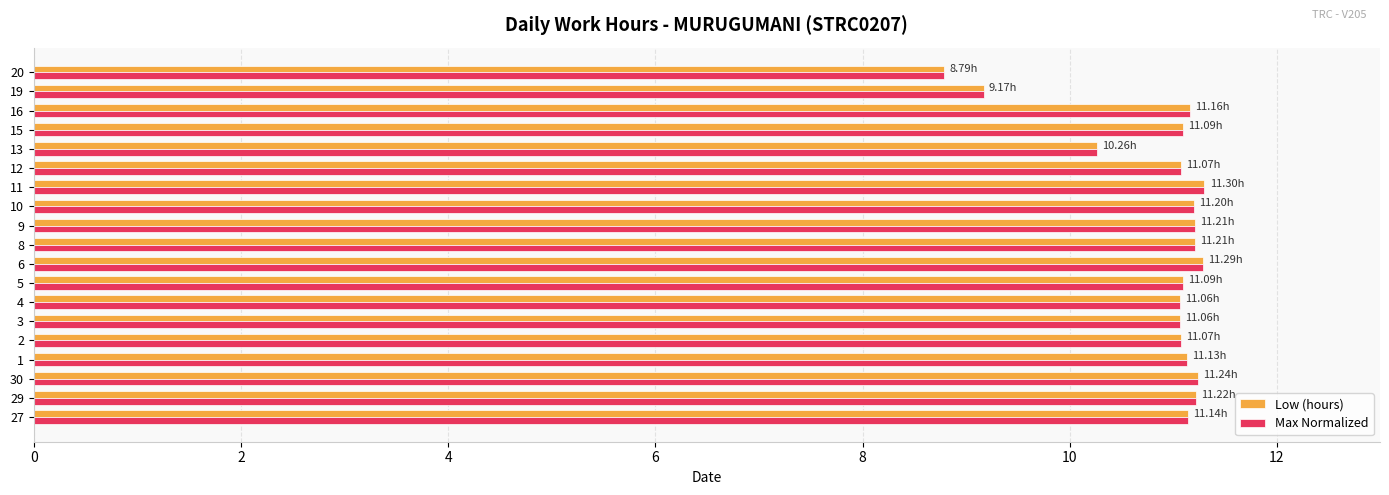

What is the sum of all Low (hours) values?

206.8